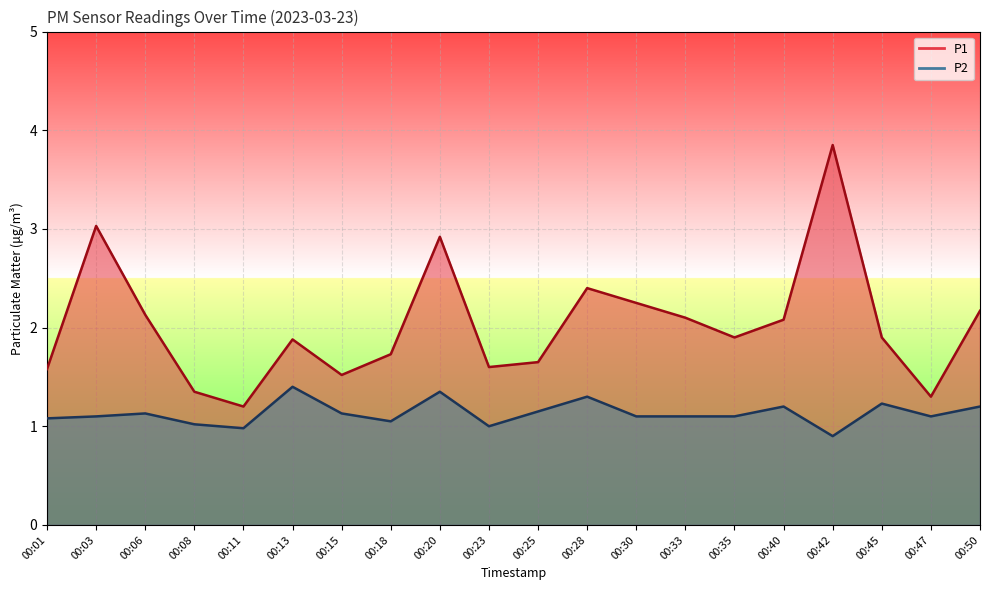

At which label does P1 reach its minimum?

00:11